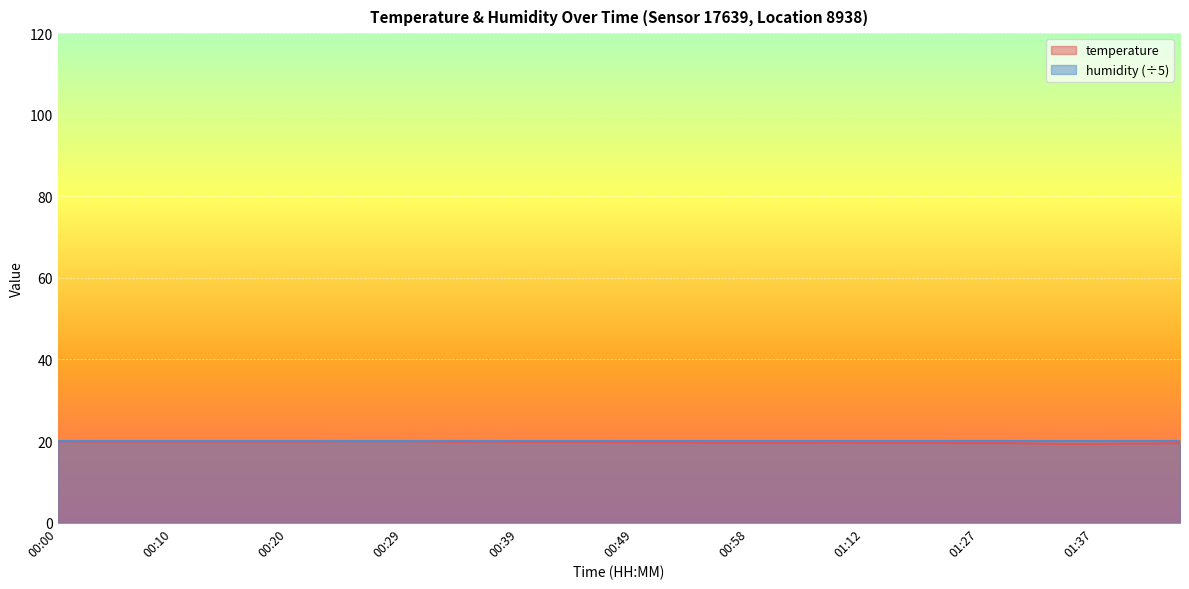

What is the label of the 27th point from the right?

00:32